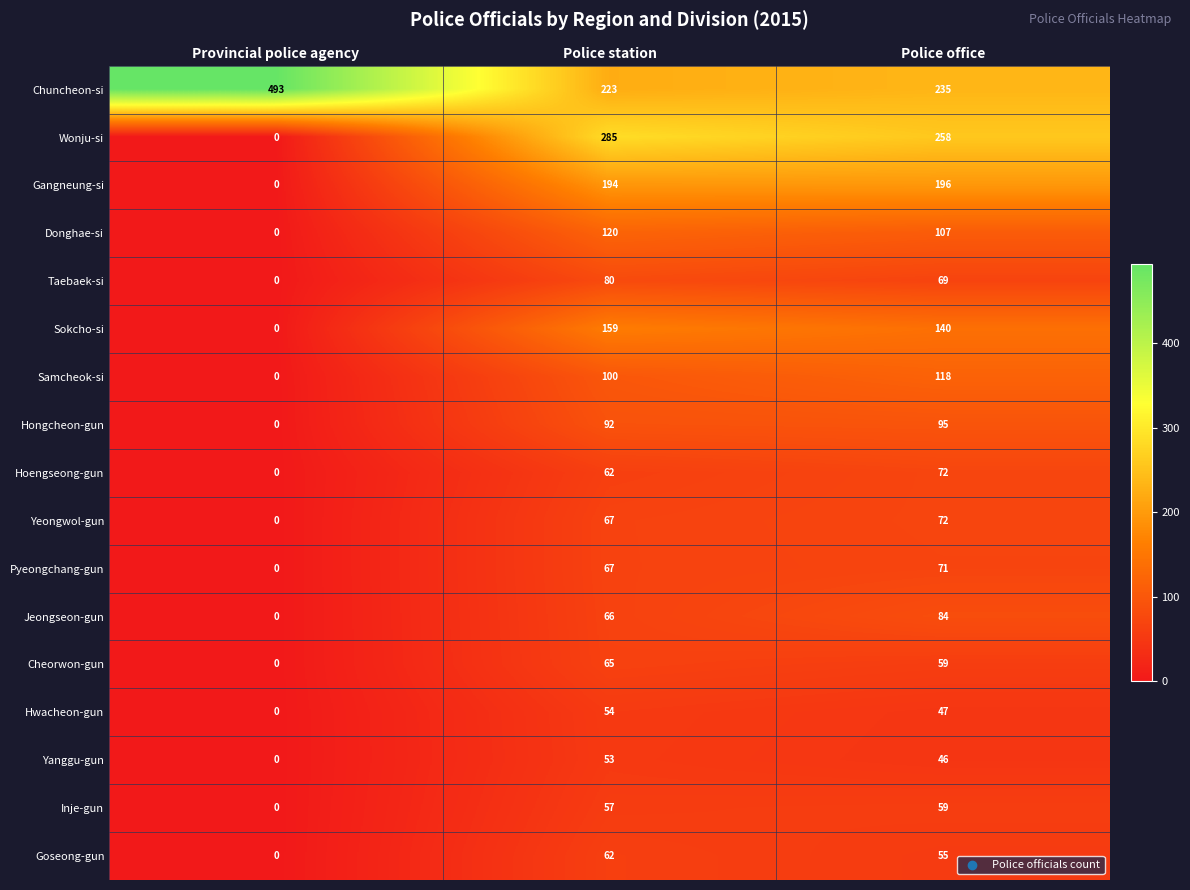

How many categories are shown in the chart?

3